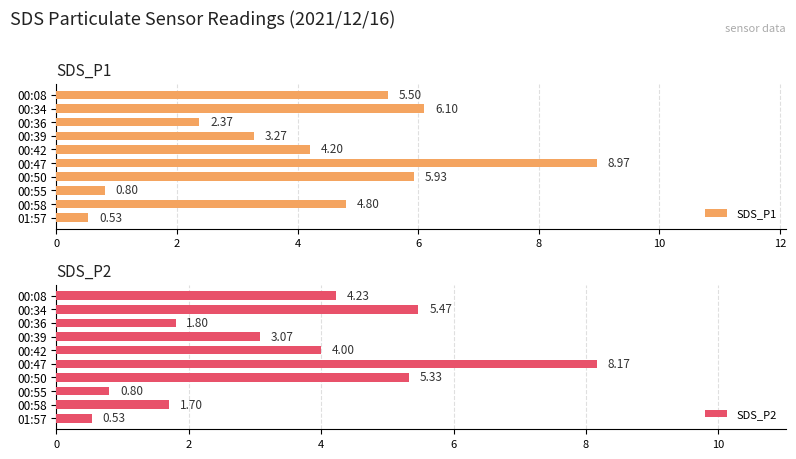

What is the sum of the SDS_P1 values at 01:57 and 00:08?

6.0